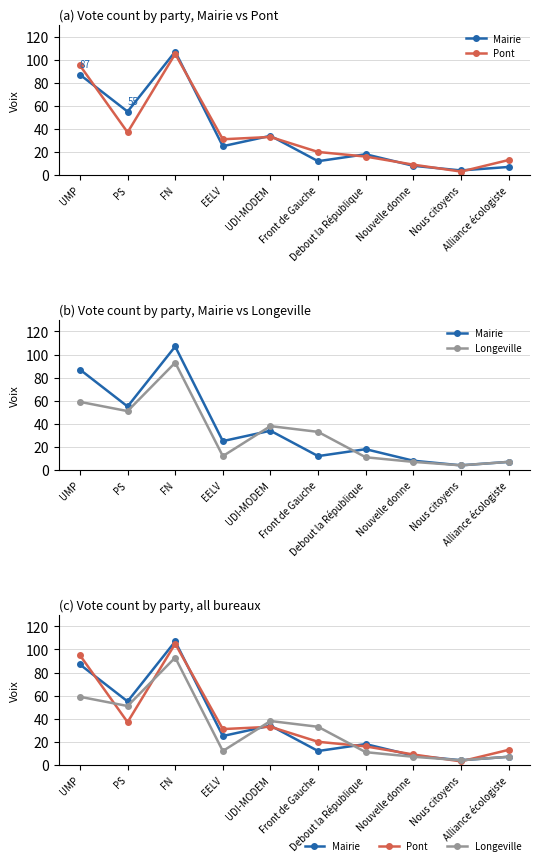

Which series has the widest spread of values?

Mairie